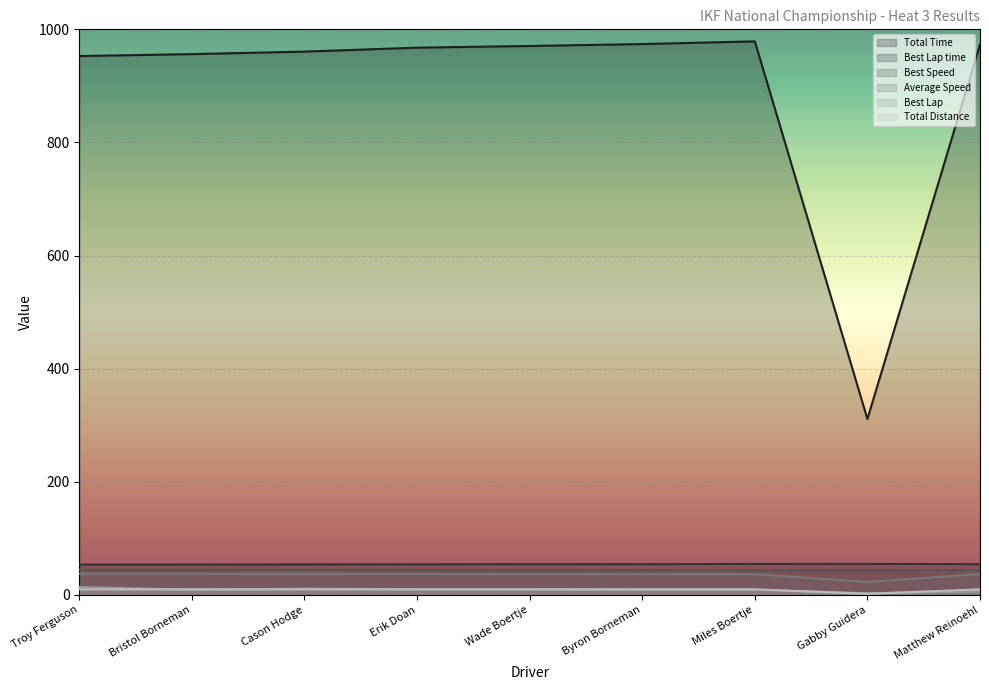

What is the approximate value of Total Distance at Cason Hodge?

10.0